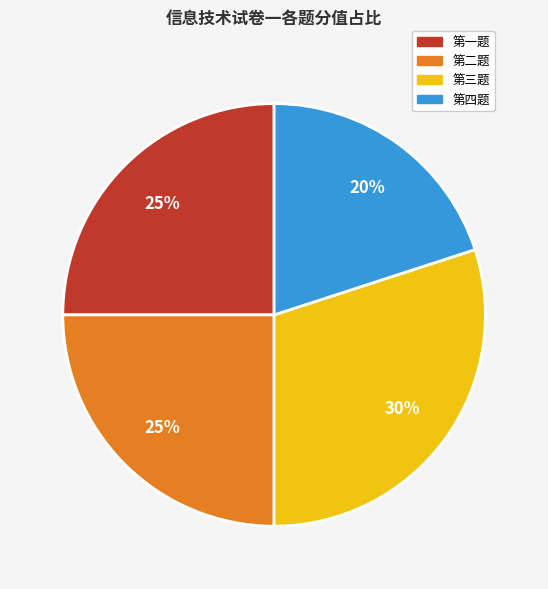

Count the number of slices in the pie.

4